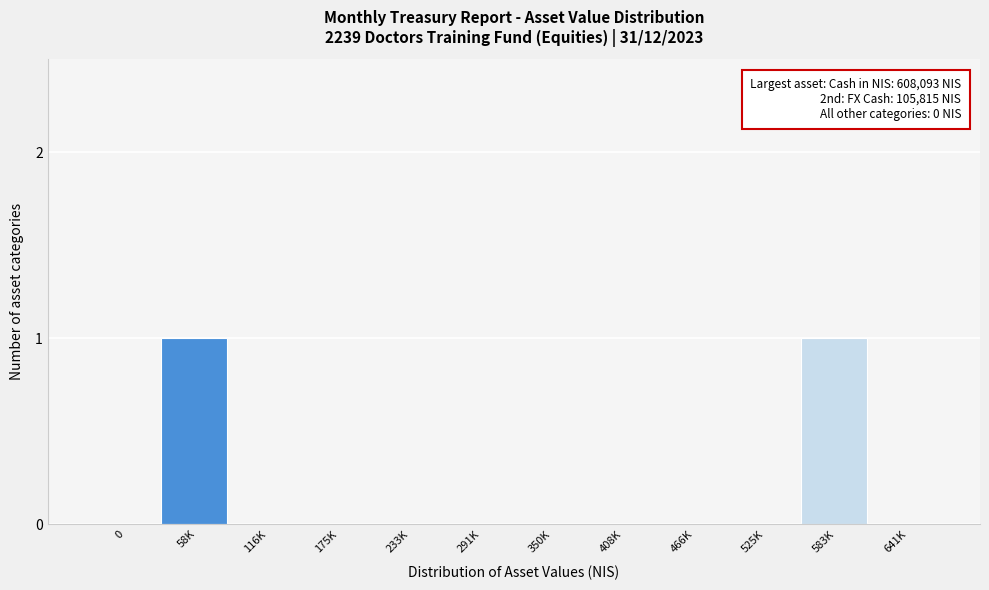

Reading left to right, list all the values displayed in this chart.

0=0	58K=1	116K=0	175K=0	233K=0	291K=0	350K=0	408K=0	466K=0	525K=0	583K=1	641K=0